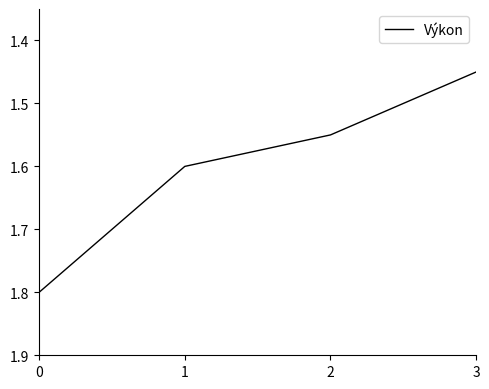

List the labels in order of value, smallest first.

3, 2, 1, 0